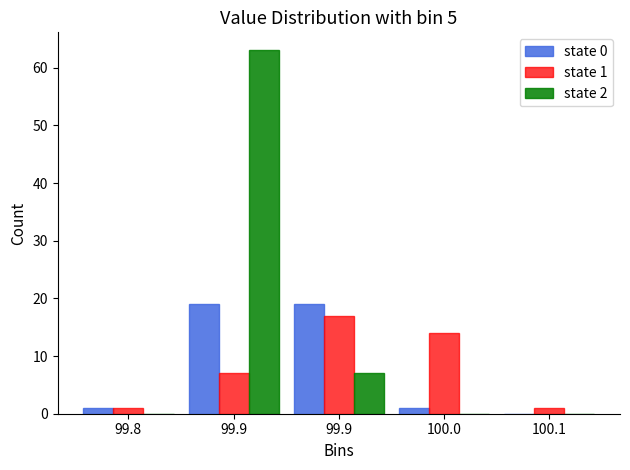

How many distinct data groups are displayed?

3